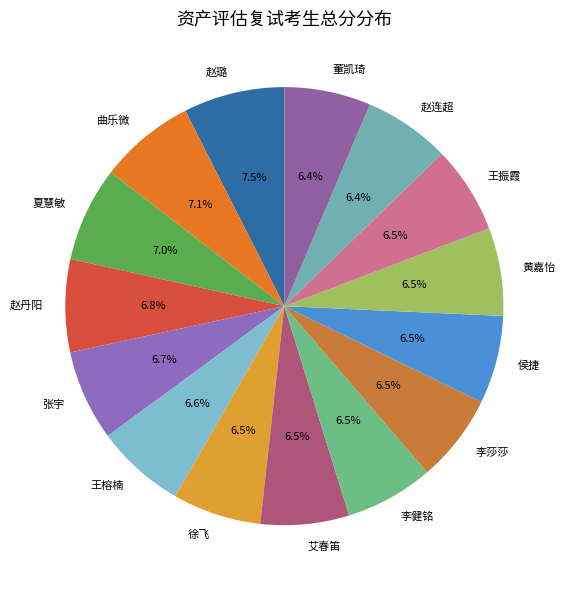

Which has a higher value, 夏慧敏 or 董凯琦?

夏慧敏